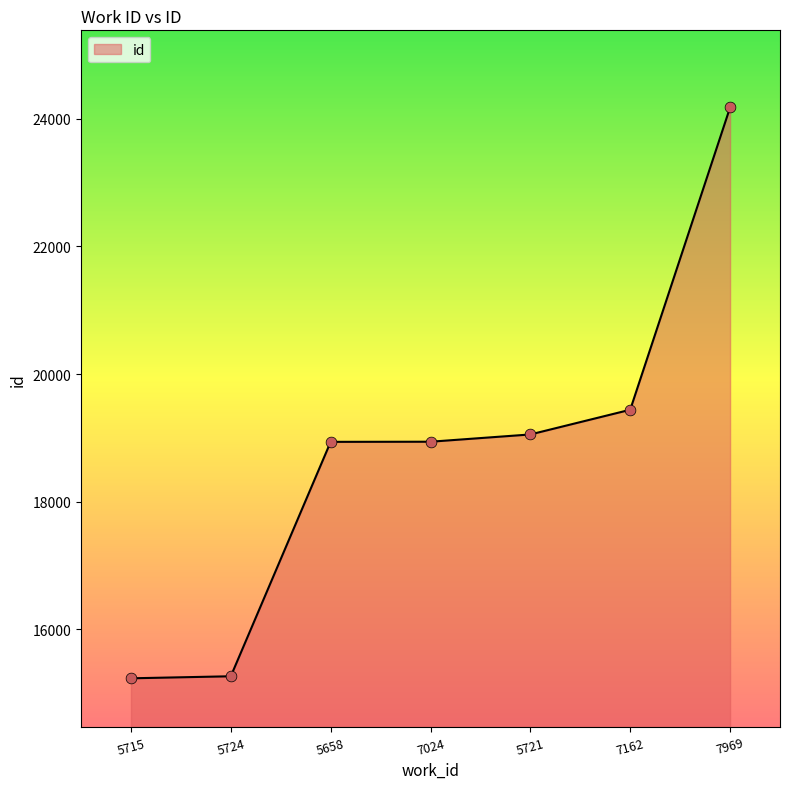

Which has a higher value, 5715 or 7162?

7162